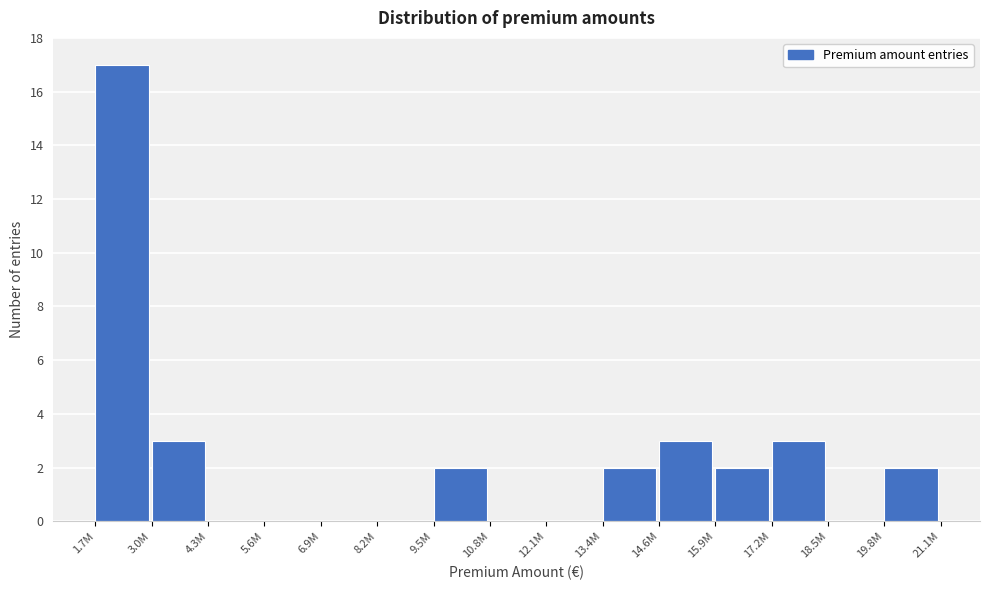

Reading left to right, extract all data points from this chart.

1.7M=17	3.0M=3	4.3M=0	5.6M=0	6.9M=0	8.2M=0	9.5M=2	10.8M=0	12.1M=0	13.4M=2	14.6M=3	15.9M=2	17.2M=3	18.5M=0	19.8M=2